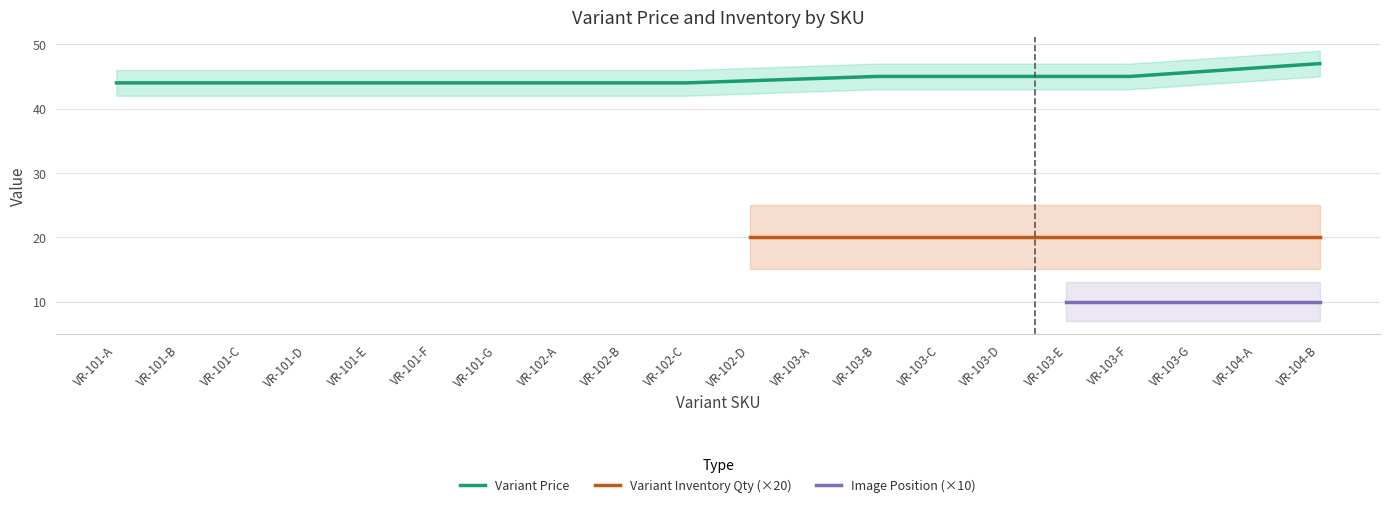

How many data points does each series have?

20